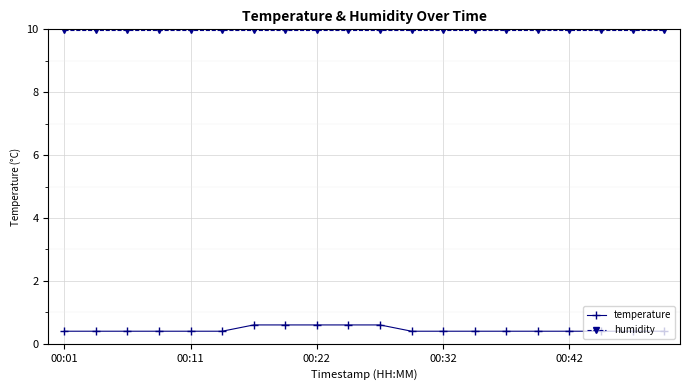

True or false: temperature and humidity intersect in this chart.

False